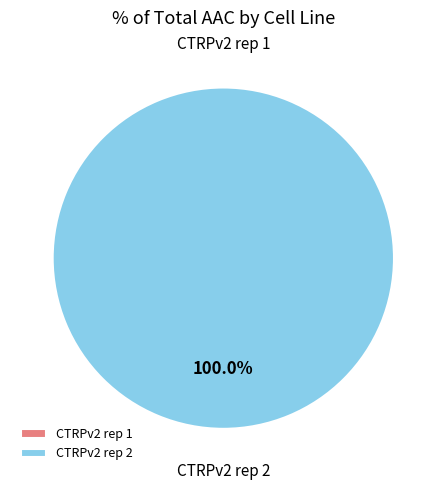

To the nearest percent, what portion does CTRPv2 rep 2 represent?

100%